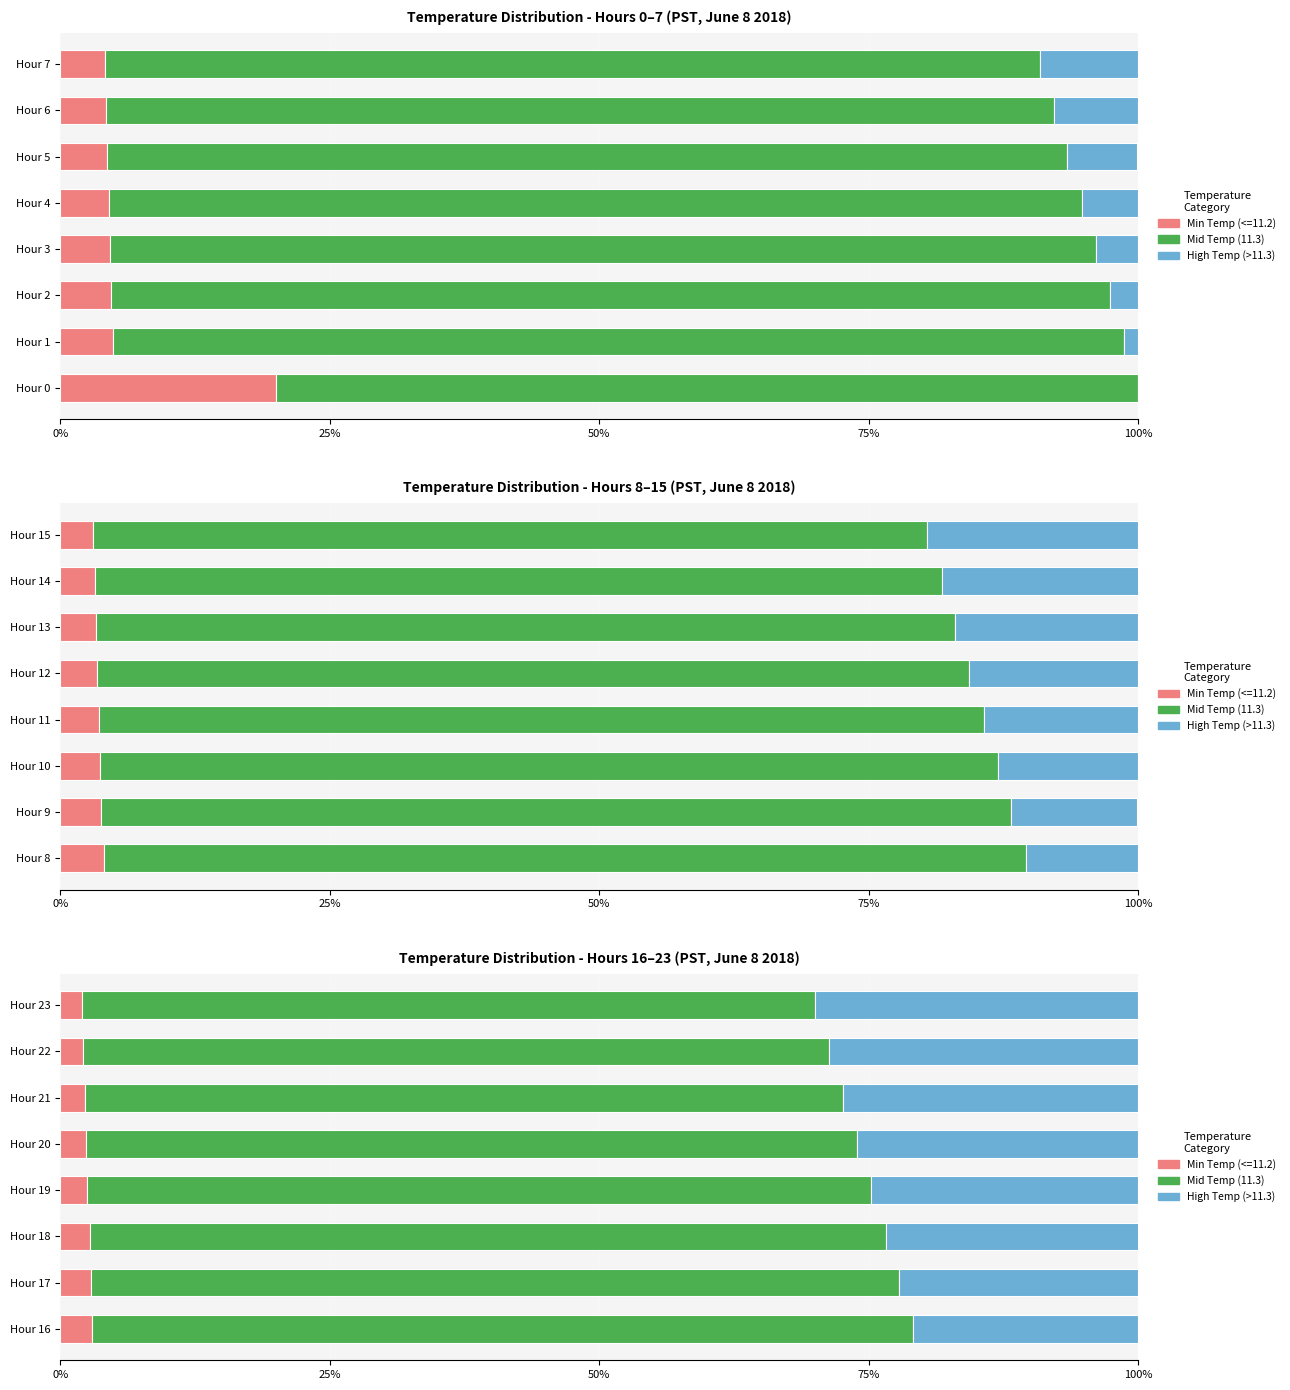

The Mid Temp (11.3) series shows 99.3 at 0%. True or false?

False